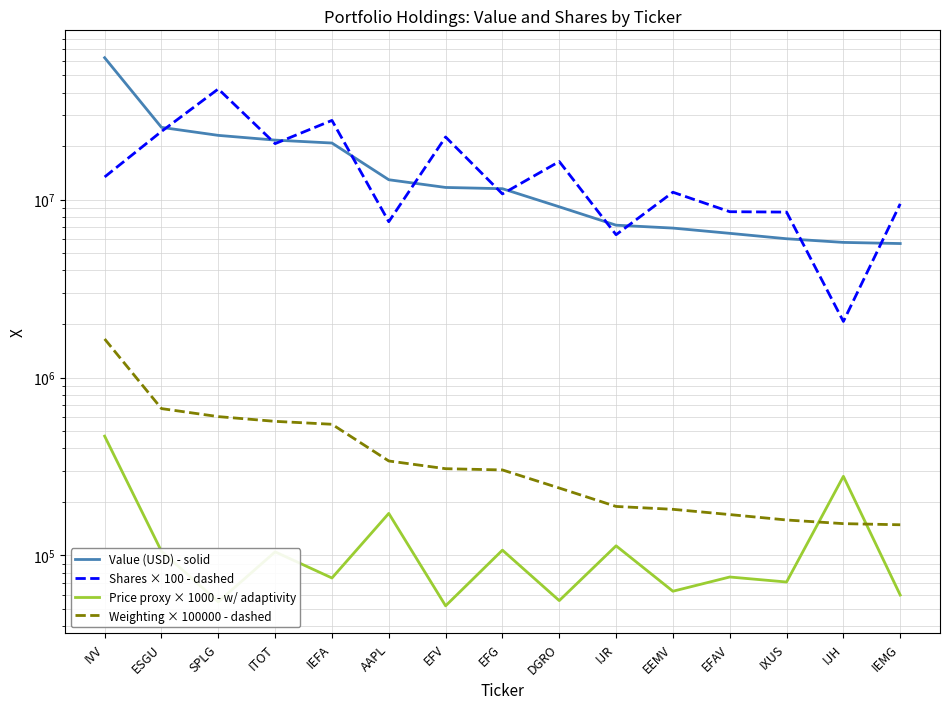

How many lines are shown in the chart?

4